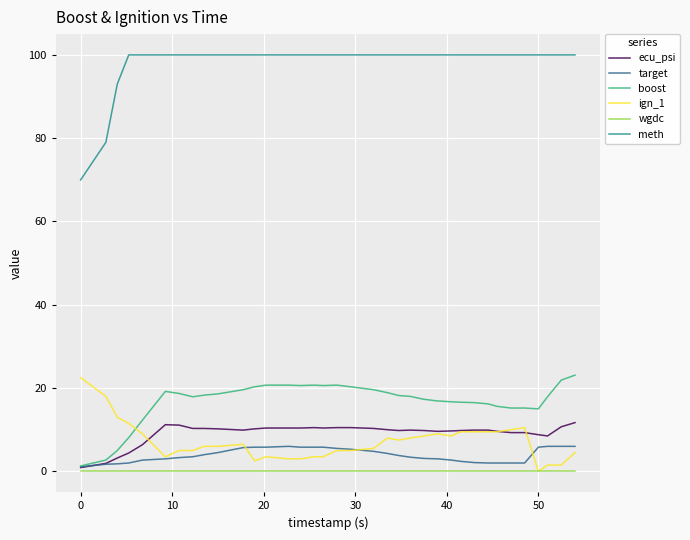

Which series has the largest total across all categories?

meth